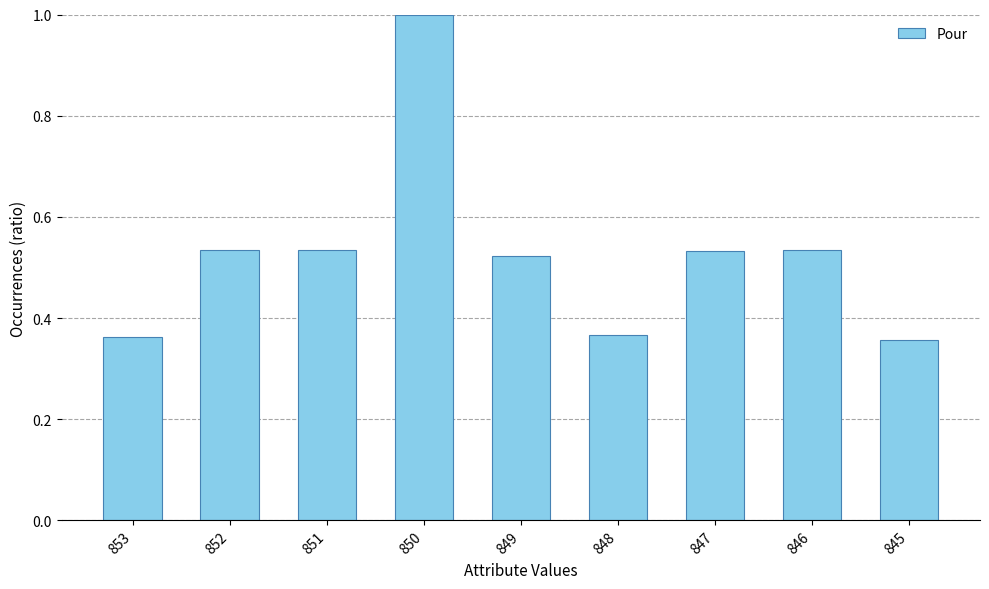

Between 853 and 849, which is larger?

849